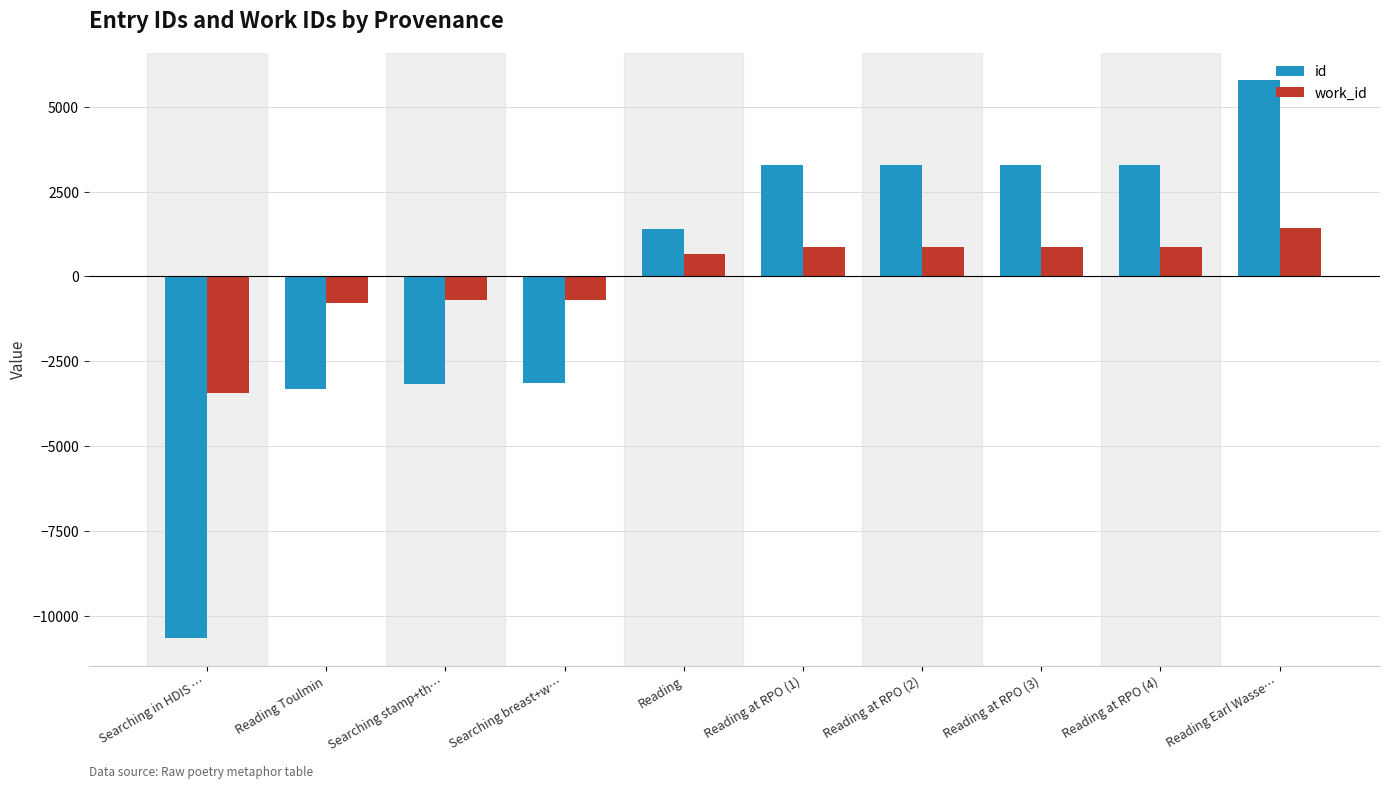

Rank the series by their maximum value, from lowest to highest.

work_id, id